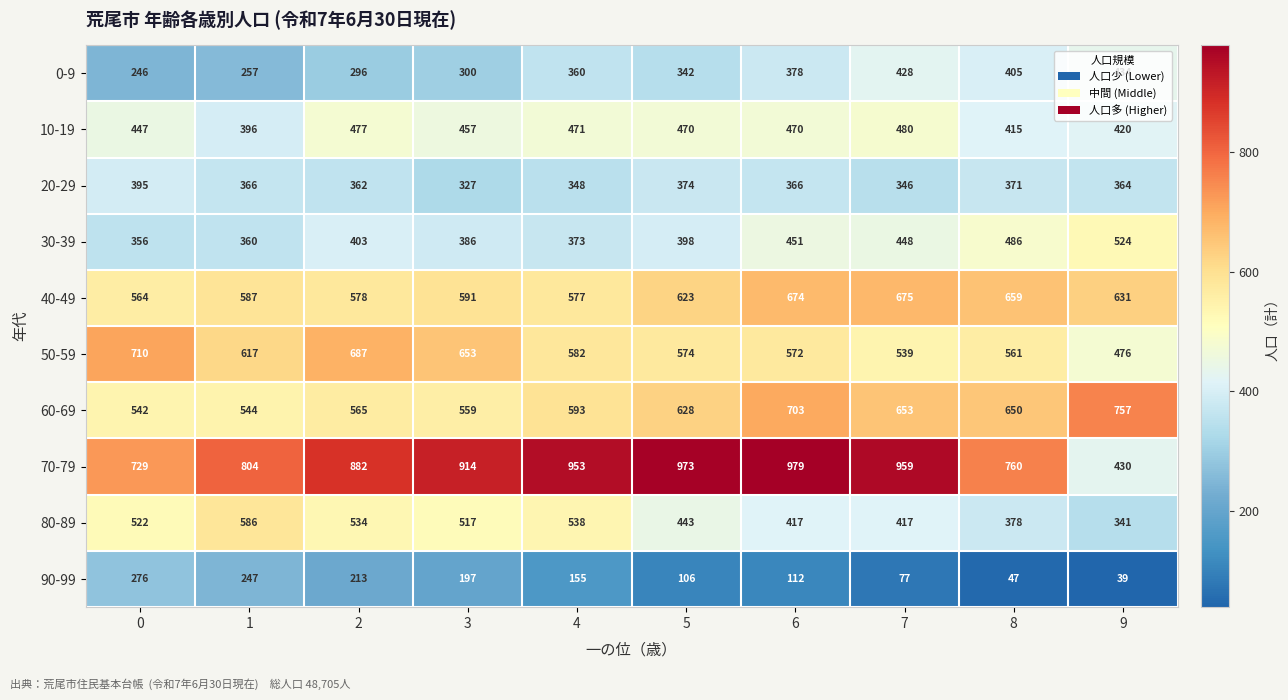

At which category does the chart reach its minimum across all series?

9